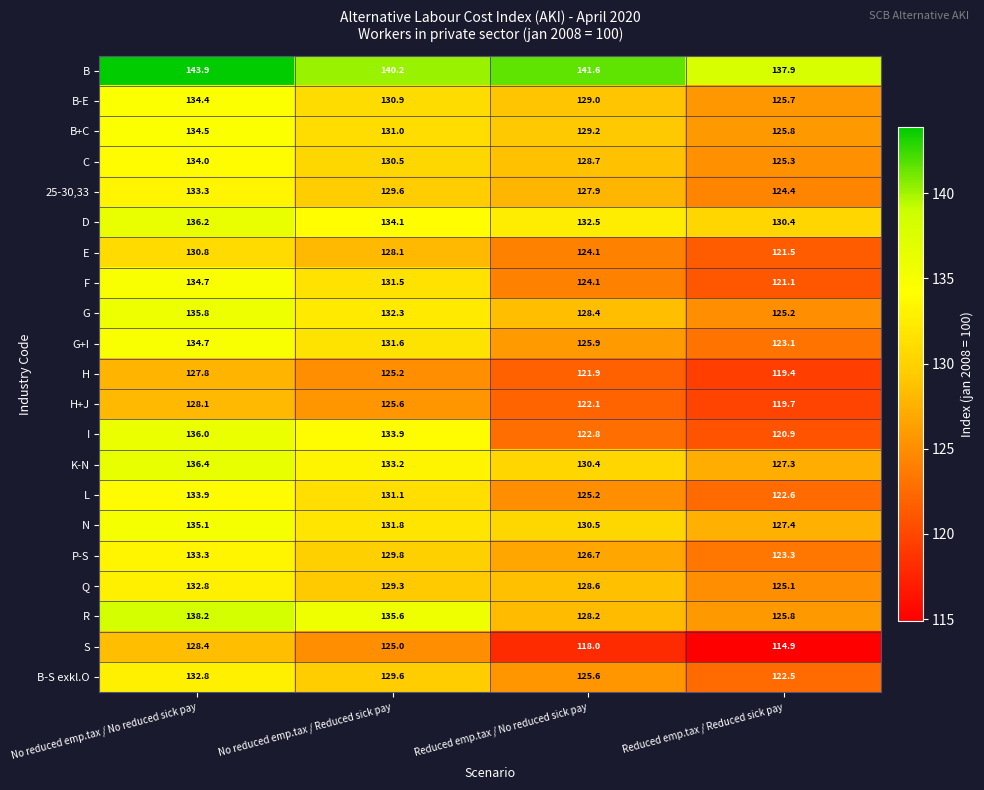

True or false: B-S exkl.O has a value of 122.5 at Reduced emp.tax / Reduced sick pay.

True